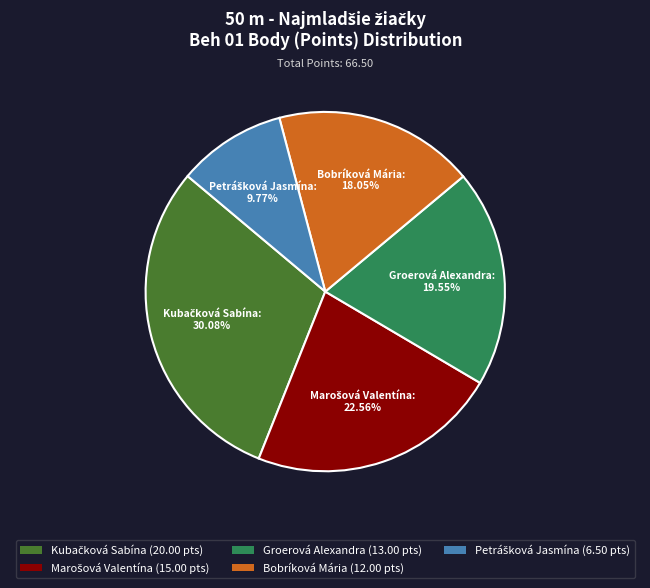

Does Groerová Alexandra (13.00 pts) represent more than half of the total?

No